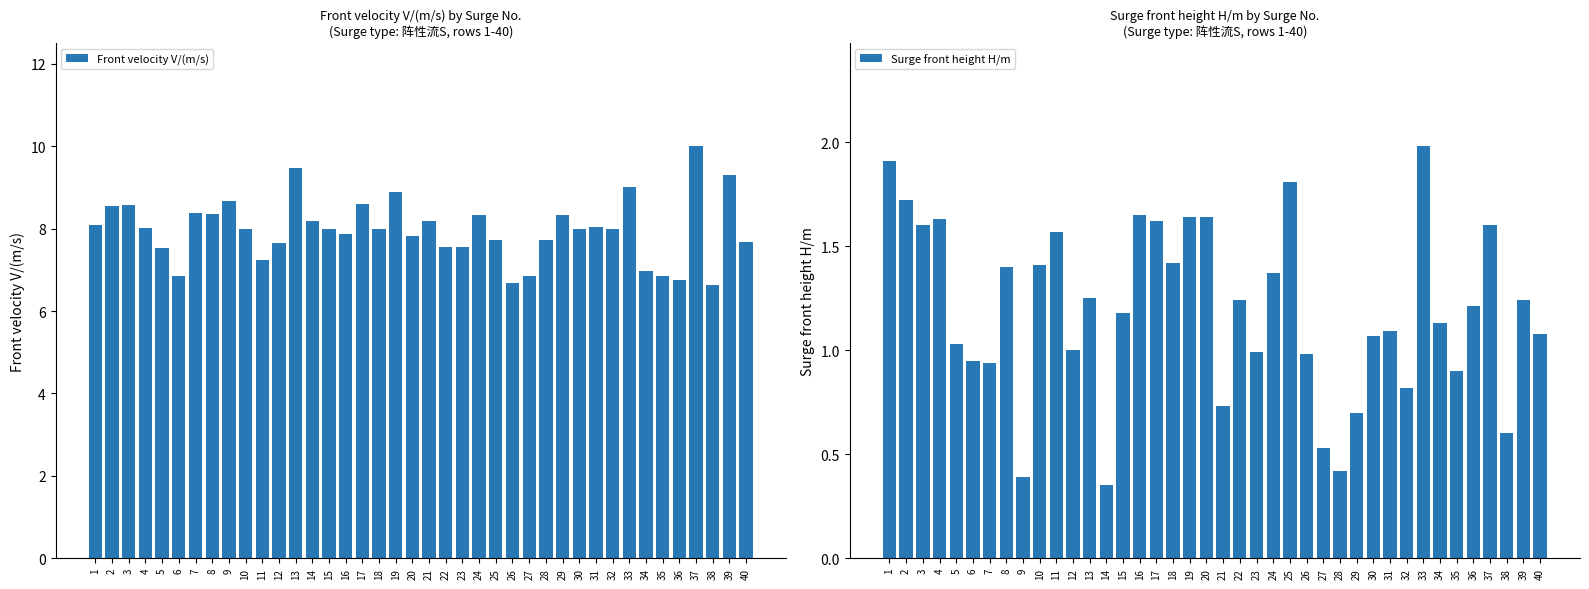

How many groups of bars are there?

40